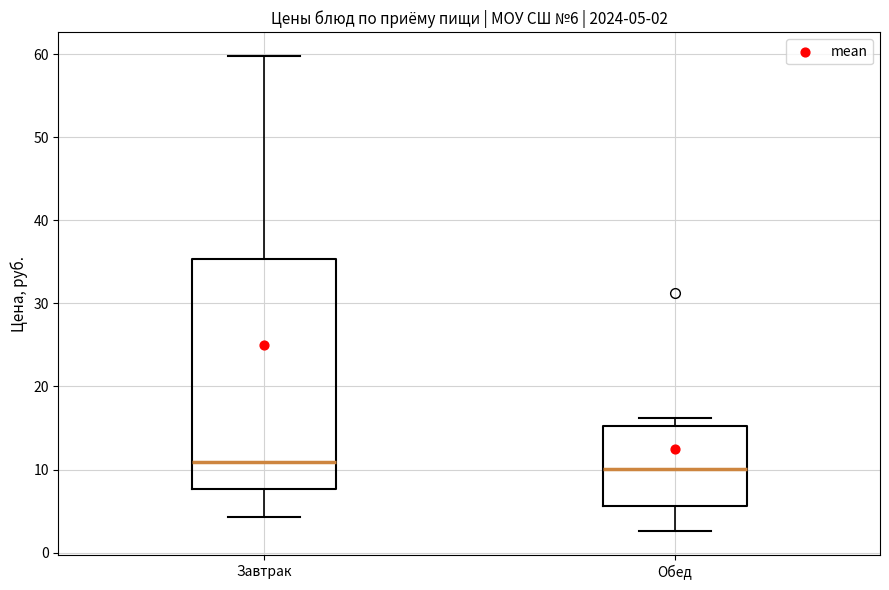

Which box is the tallest, from its lower edge to its upper edge?

Завтрак